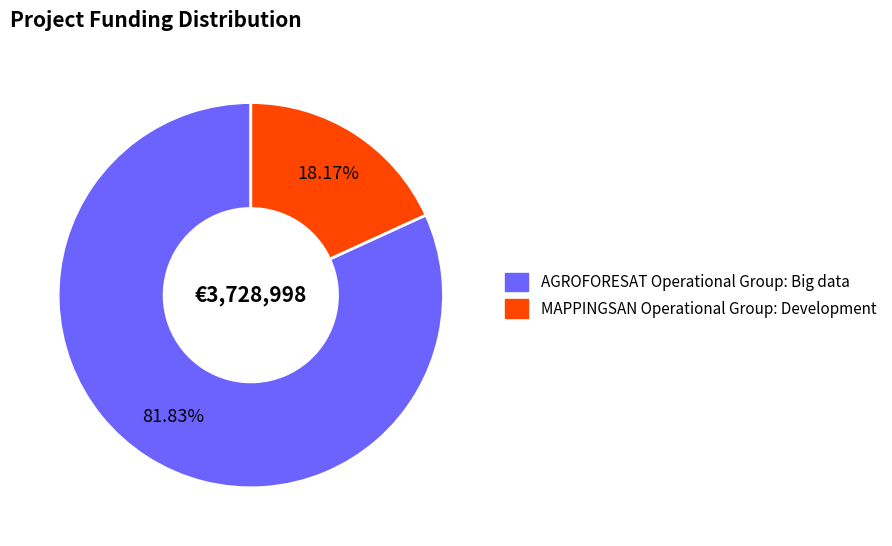

Rank the categories by value from lowest to highest.

MAPPINGSAN Operational Group: Development, AGROFORESAT Operational Group: Big data